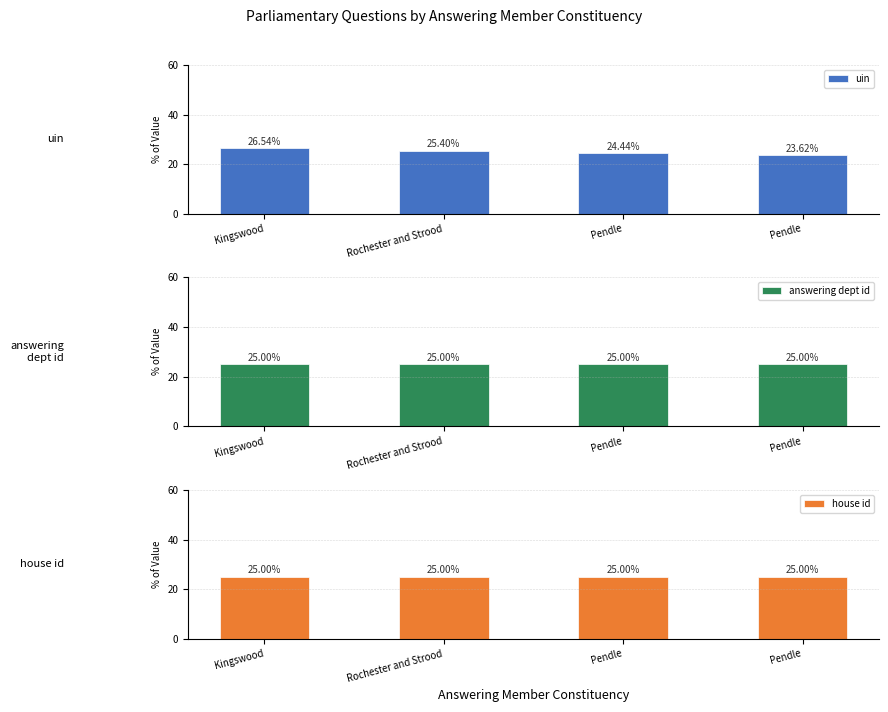

Where does the uin series first go above 25?

Kingswood